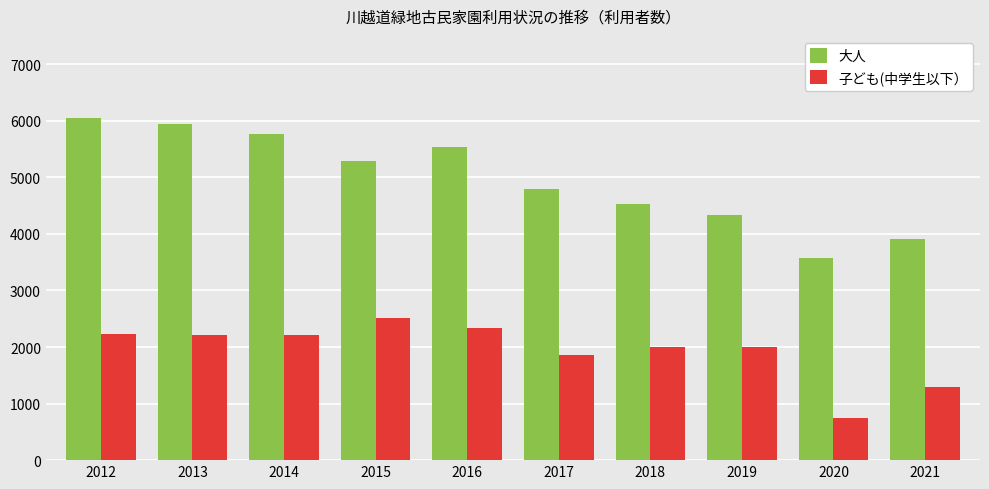

At which category is the sum across all series the highest?

2012